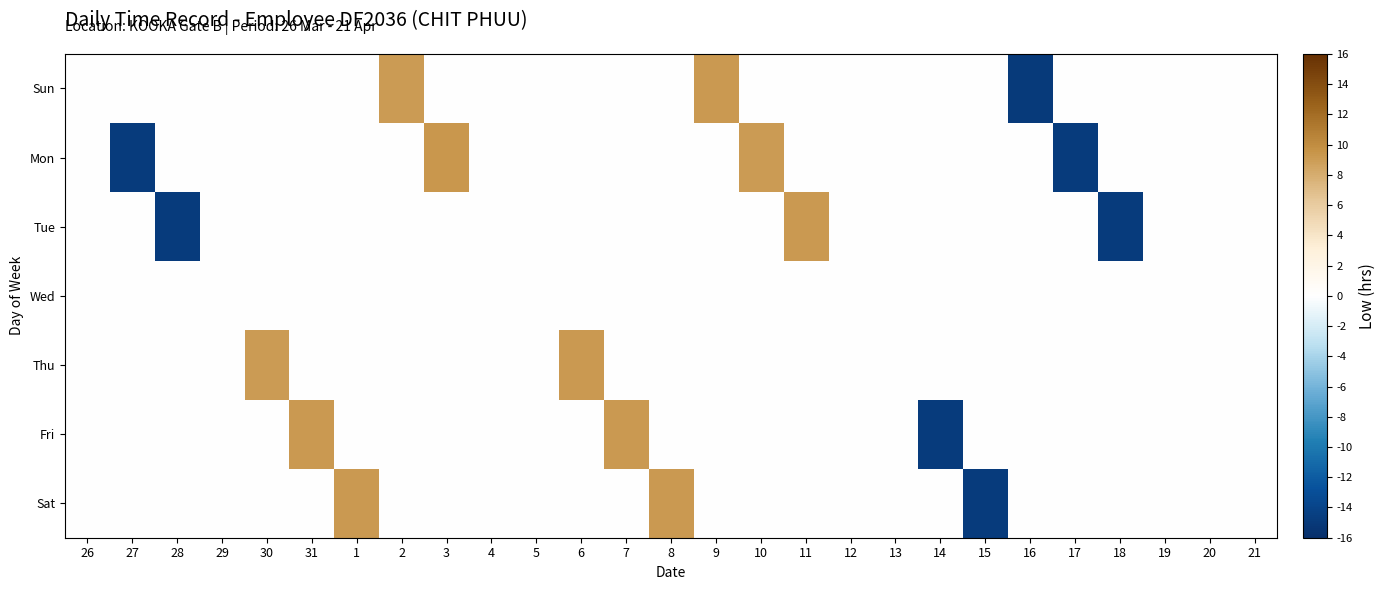

At which category is the sum across all series the highest?

3